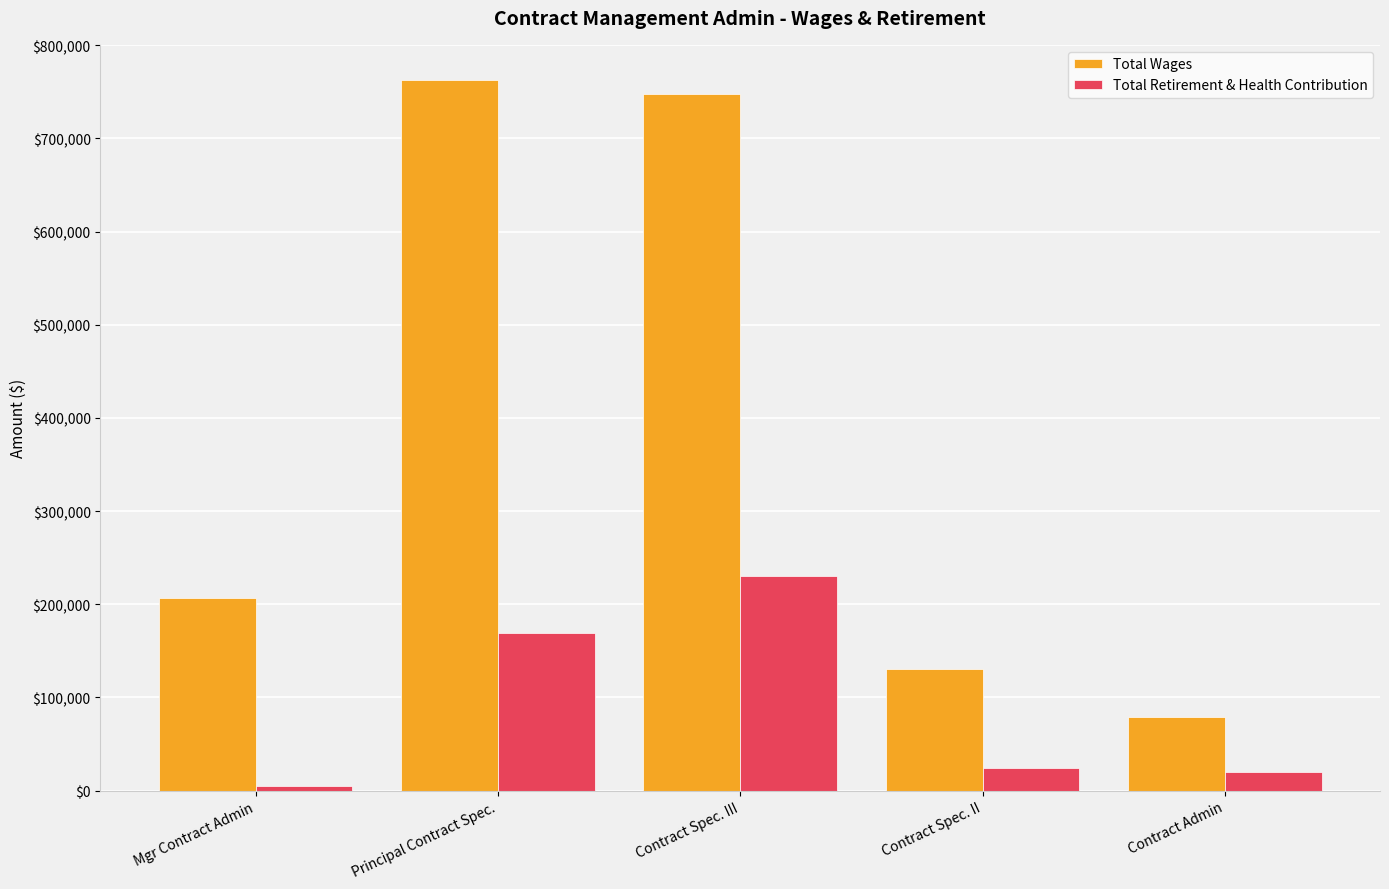

Which series changed the most between Mgr Contract Admin and Contract Spec. II?

Total Wages